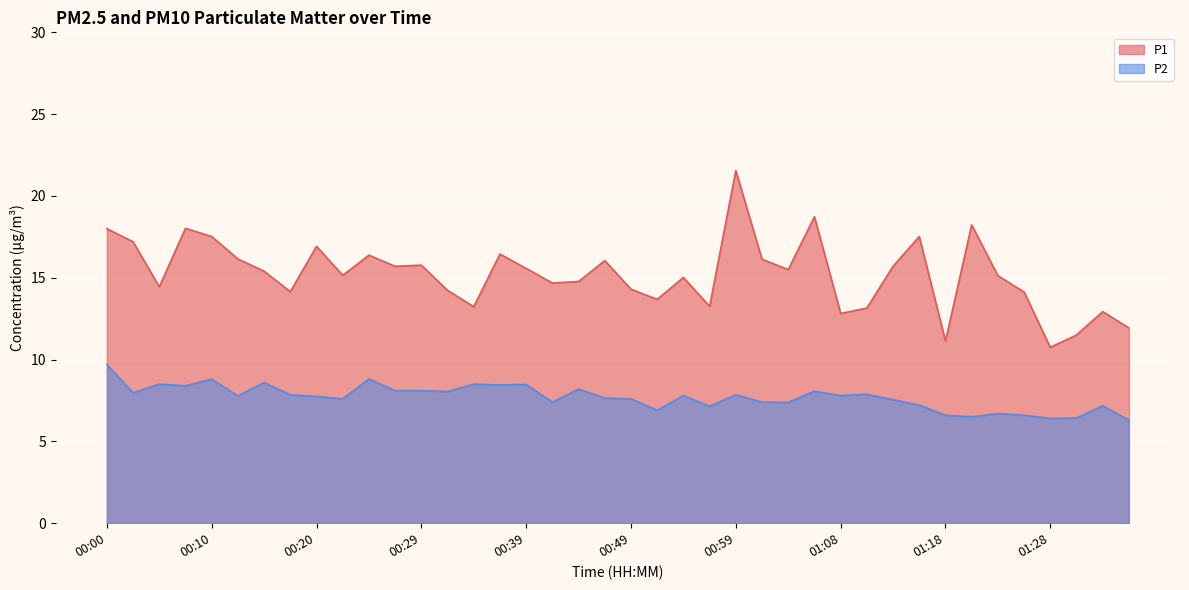

What is the sum of all P1 values?

608.9